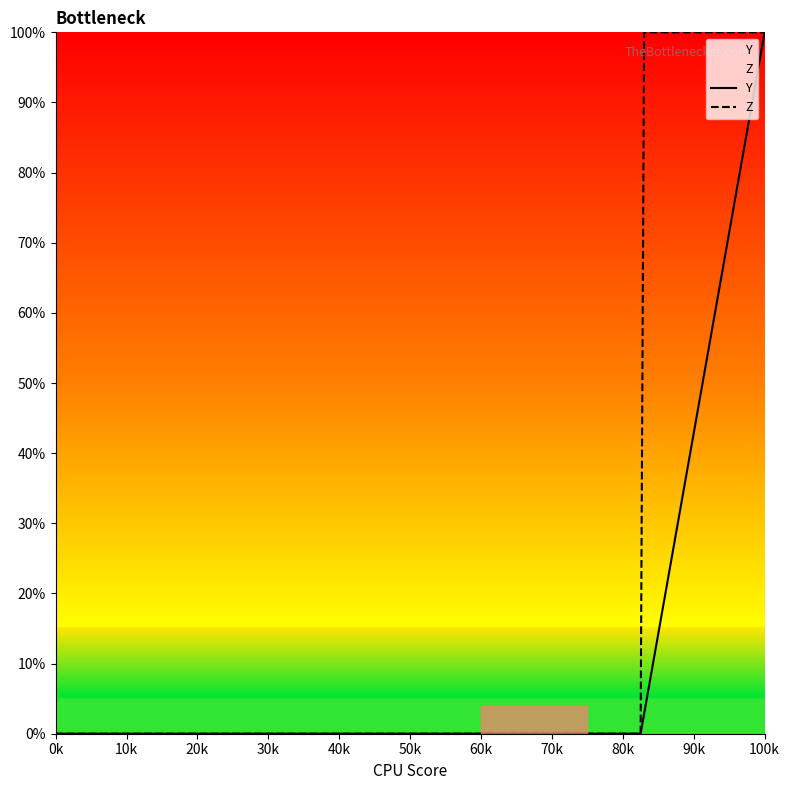

How many distinct data groups are displayed?

2